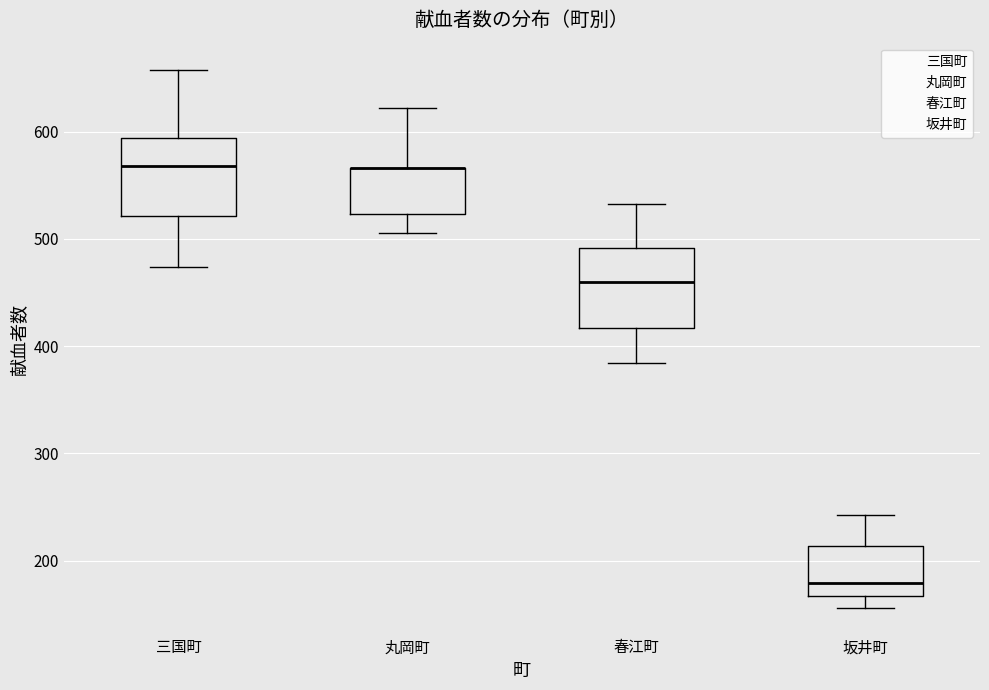

Reading left to right, read every box against the y-axis: the position of its median line, the range the box covers, and the ends of its whiskers. The values are not printed on the chart, so give them approximately, as read against the axis.

三国町: median 570, box 520 to 590, whiskers 470 to 660
丸岡町: median 570 (drawn on the box's upper edge), box 520 to 570, whiskers 510 to 620
春江町: median 460, box 420 to 490, whiskers 380 to 530
坂井町: median 180, box 170 to 210, whiskers 160 to 240